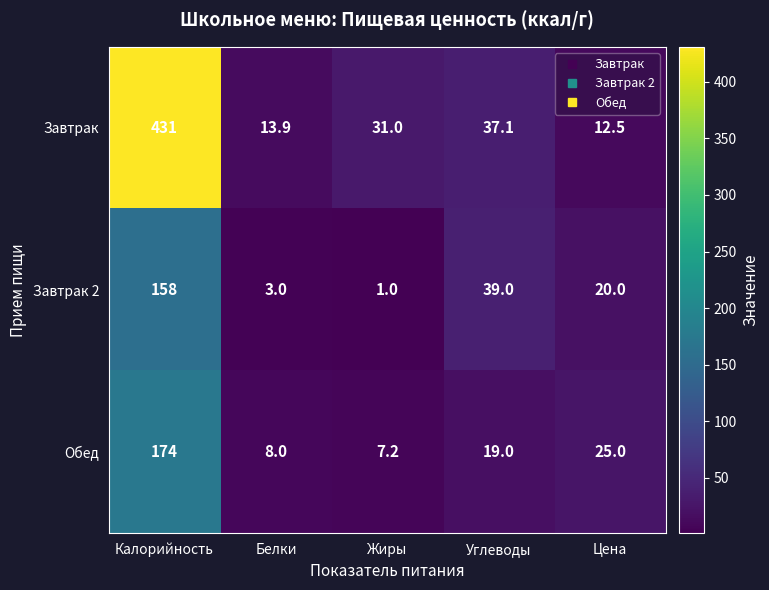

How many data points does each series have?

5